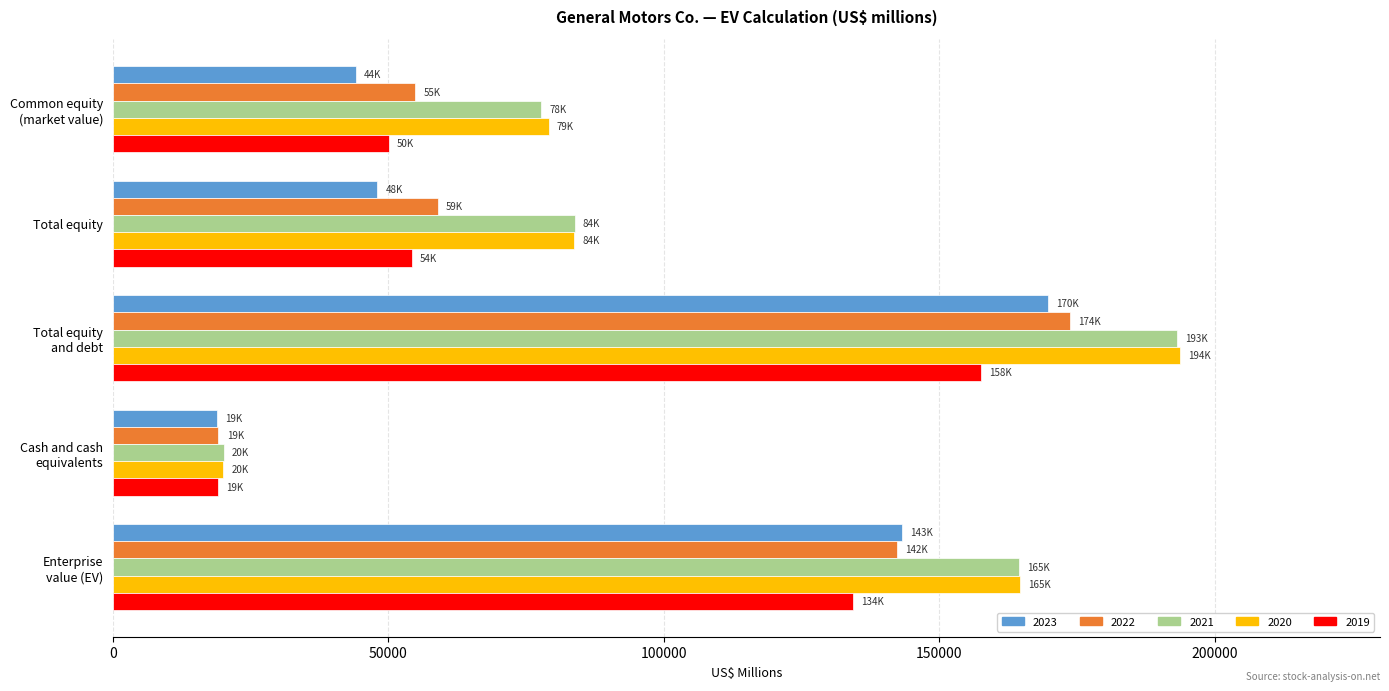

Read the 2021 value at Total equity
and debt, to the nearest 10.

193190